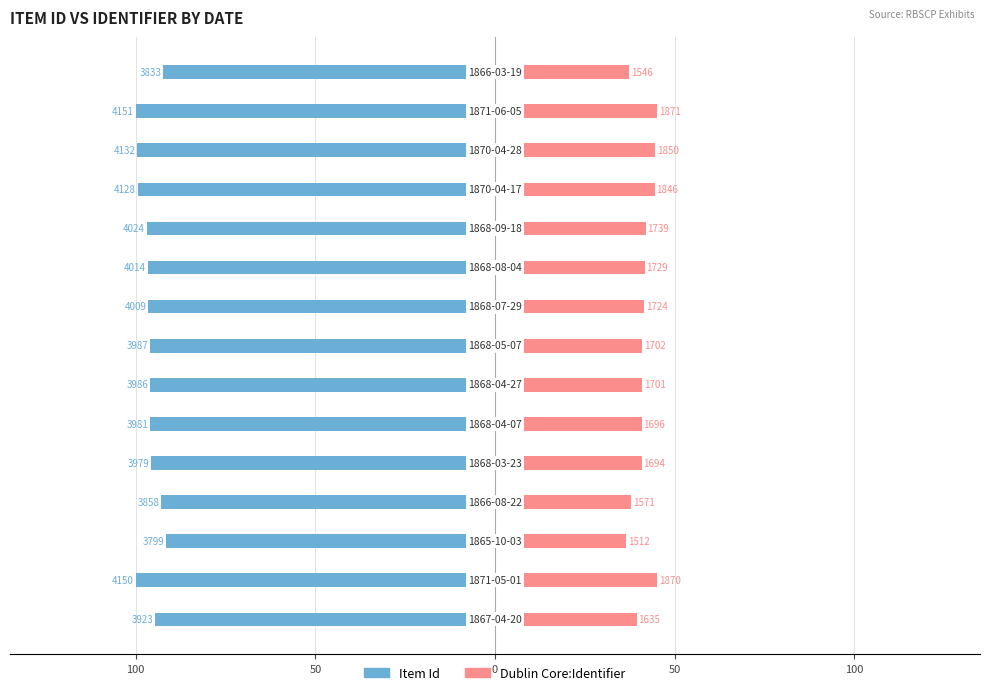

What is the sum of all Item Id values?

-1444.3